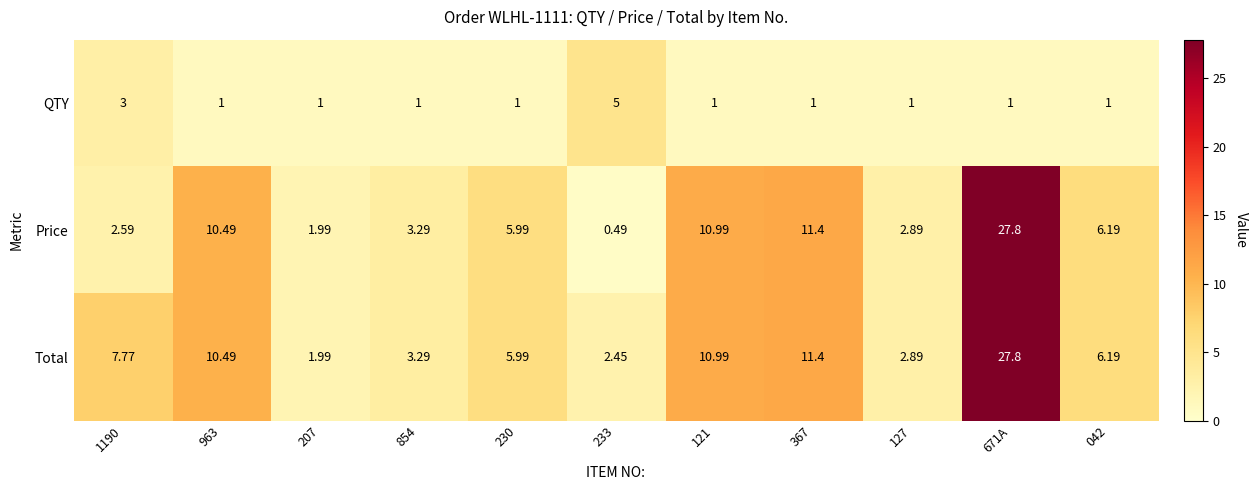

How many values in the Total series exceed 6?

6